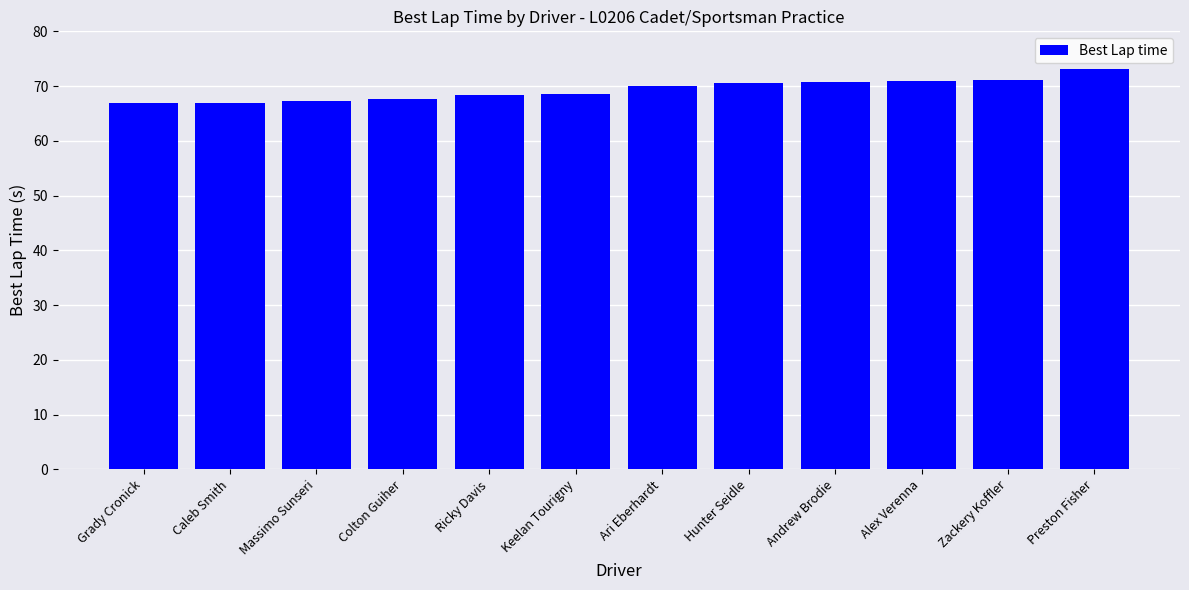

The value at Ricky Davis is 68.4. True or false?

True